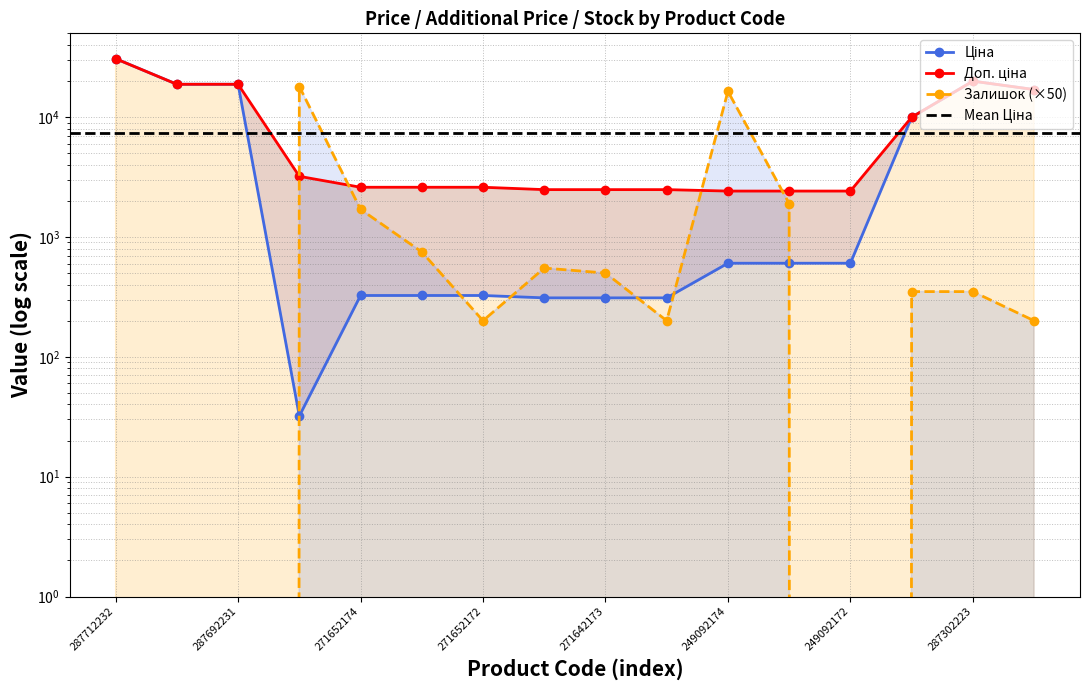

The value of Ціна at 271642173 is 310.3. True or false?

True